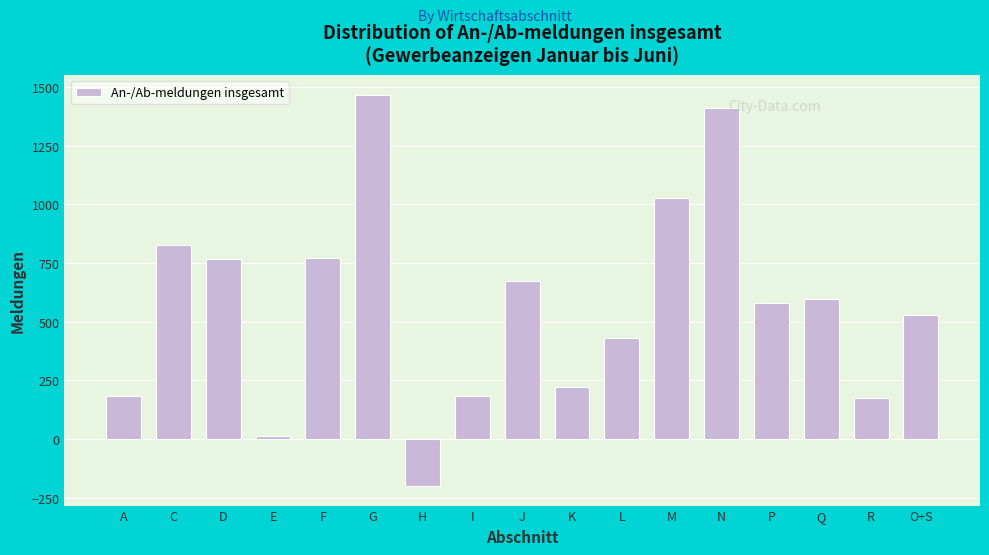

What is the label of the 9th bar from the left?

J